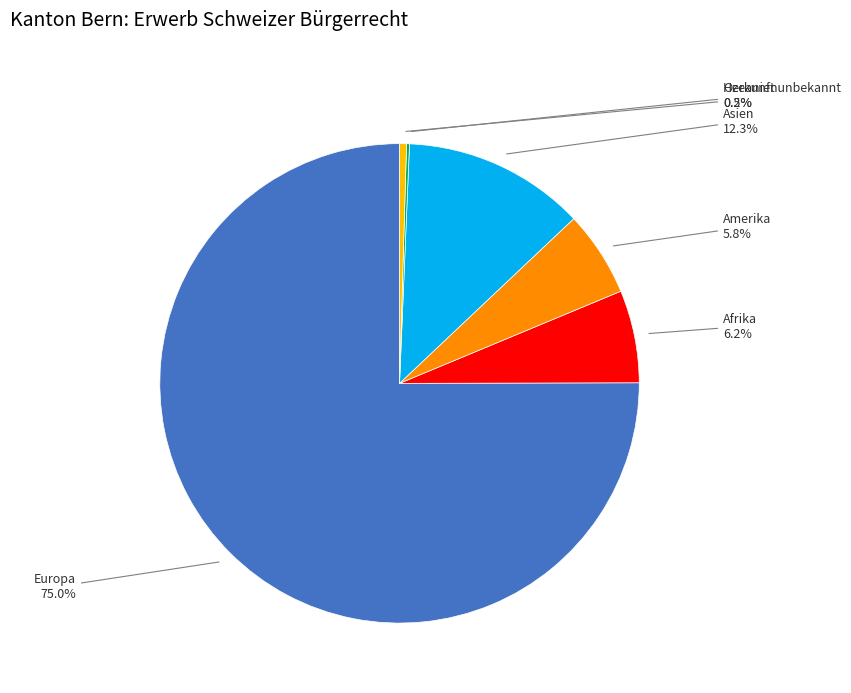

Is there any slice that represents more than half of the pie?

Yes